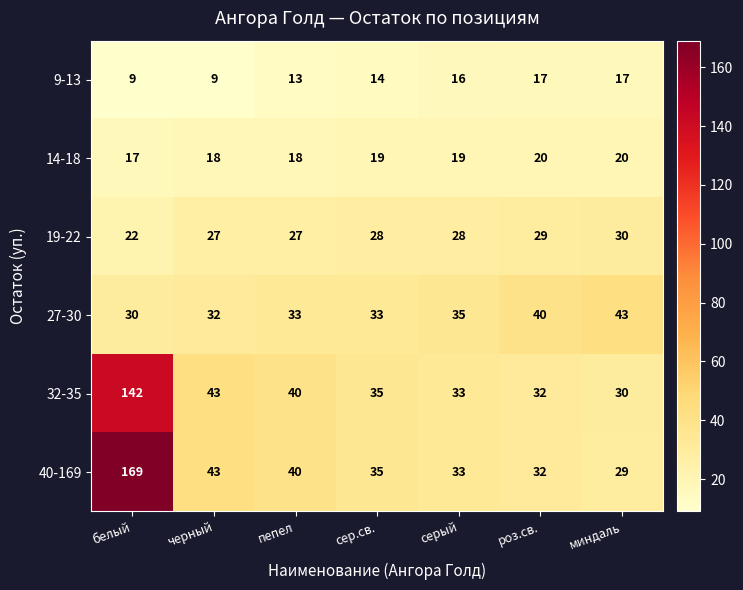

Rank the series by their maximum value, from lowest to highest.

9-13, 14-18, 19-22, 27-30, 32-35, 40-169